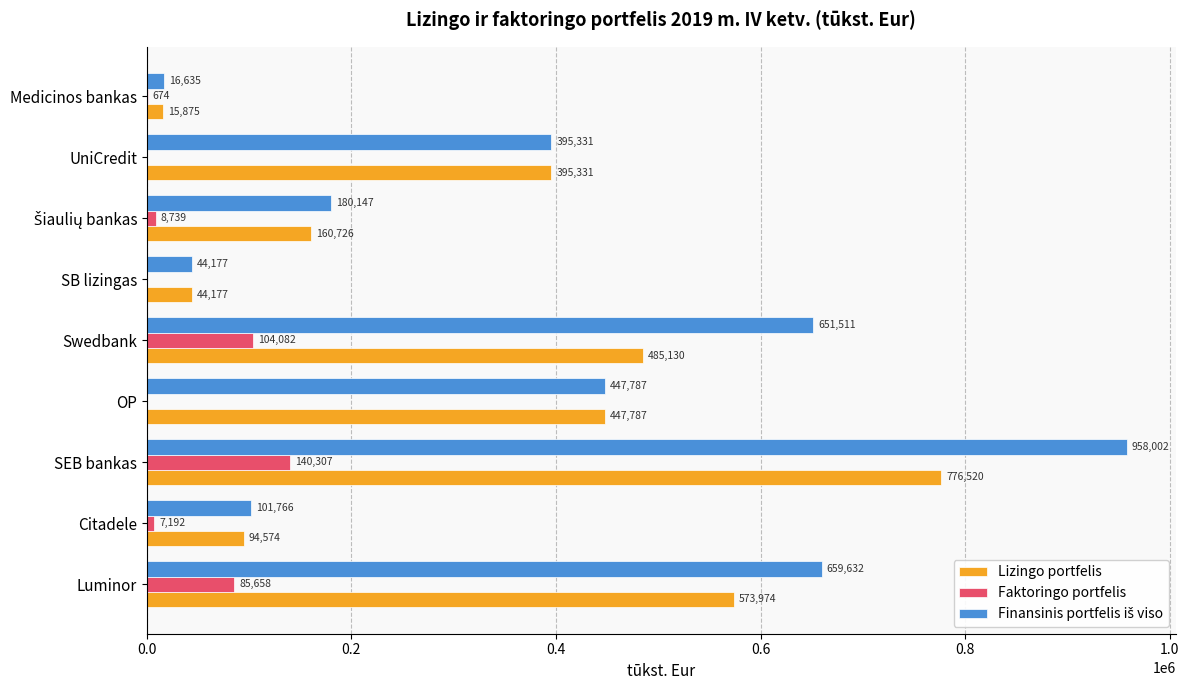

Is it true that Faktoringo portfelis equals -66922.3 at SB lizingas?

False